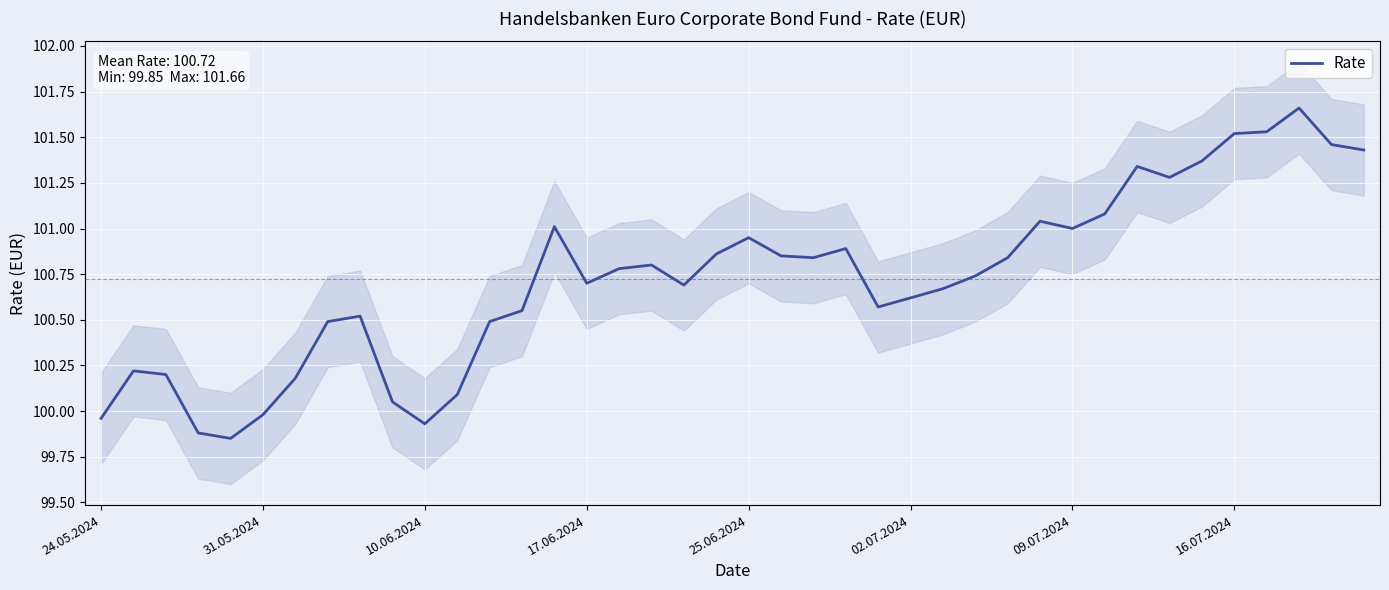

Count the number of values greater than 100.

35